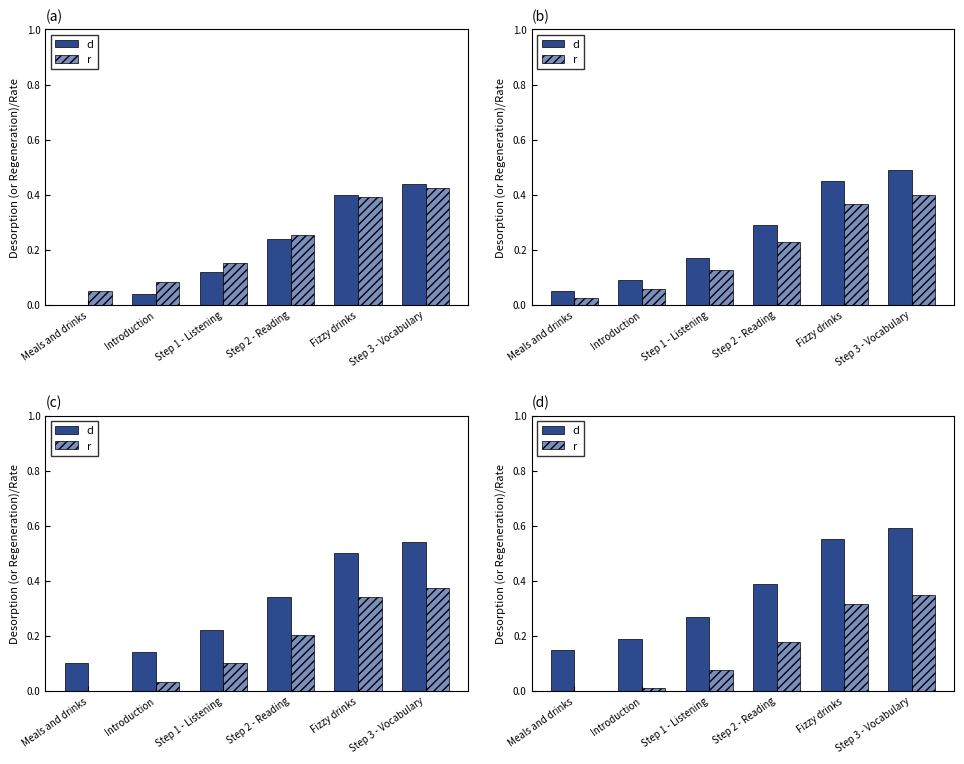

Which series changed the most between Step 1 - Listening and Step 3 - Vocabulary?

d